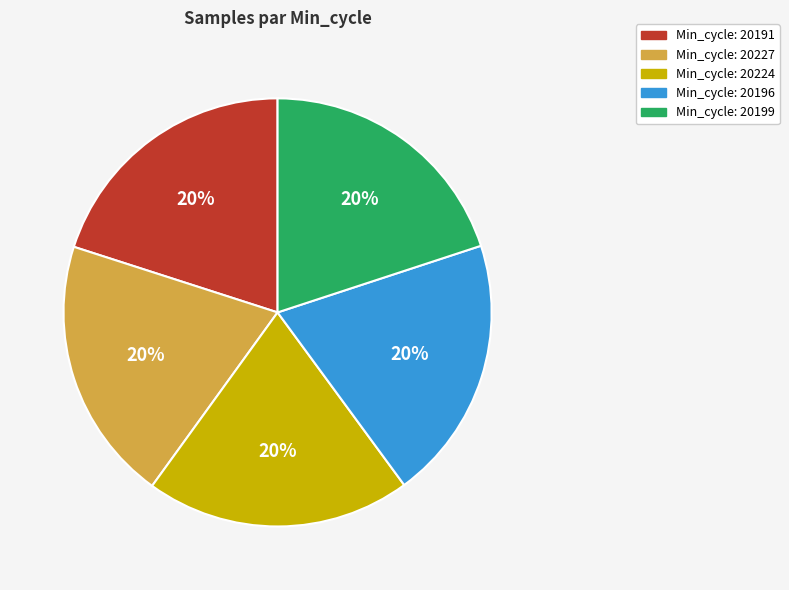

True or false: Min_cycle: 20196 accounts for 8% of the total.

False